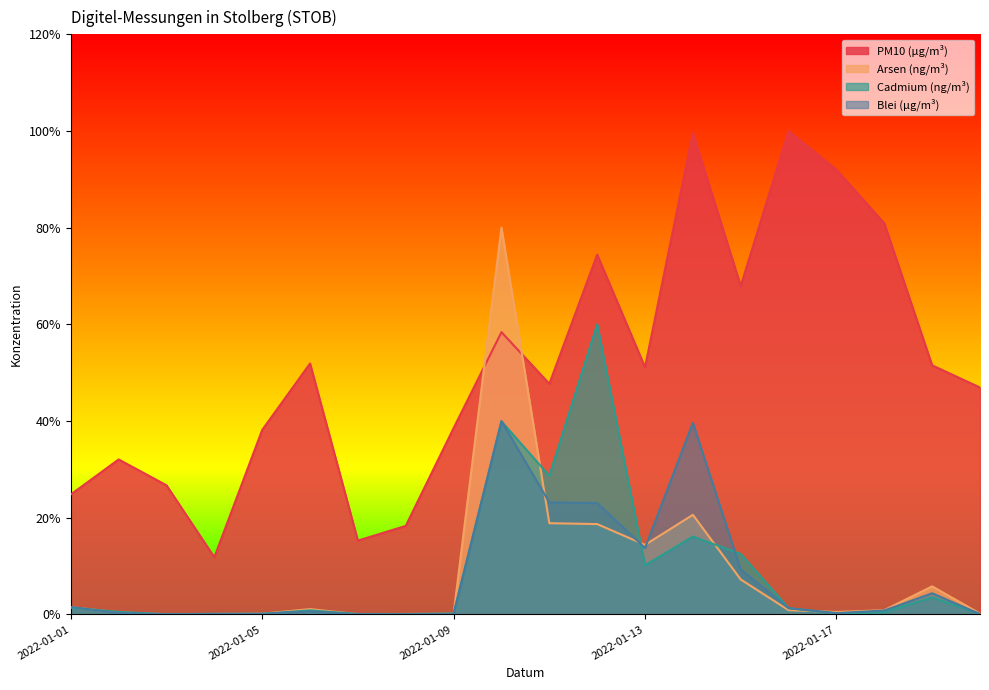

True or false: Cadmium (ng/m³) and PM10 (µg/m³) cross at least once.

False